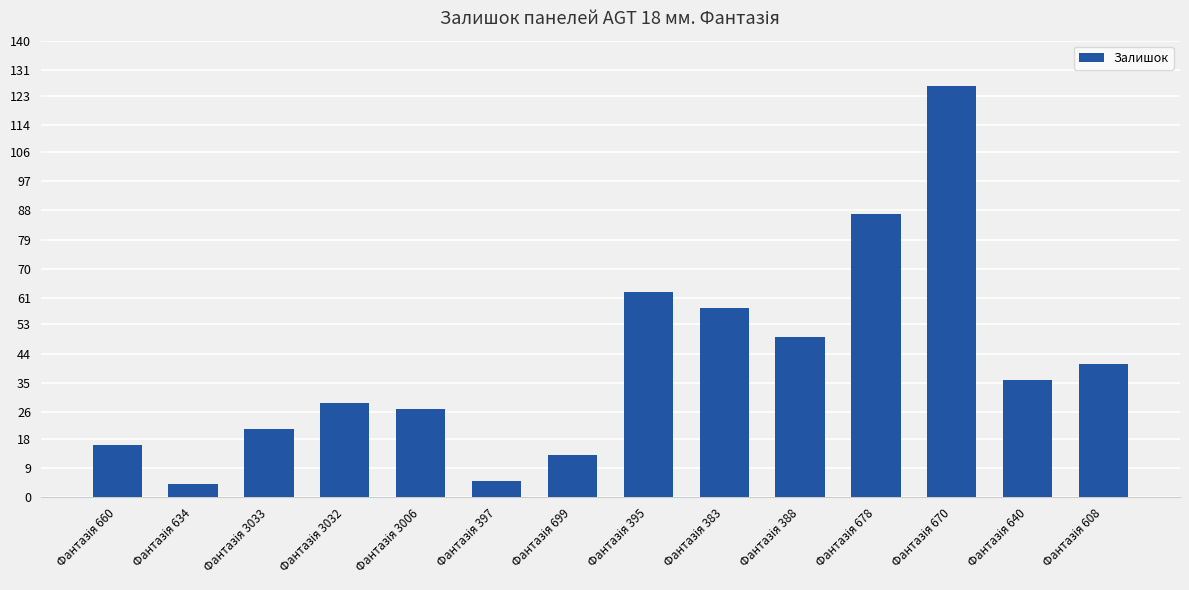

Reading right to left, list all the values displayed in this chart.

41	36	126	87	49	58	63	13	5	27	29	21	4	16